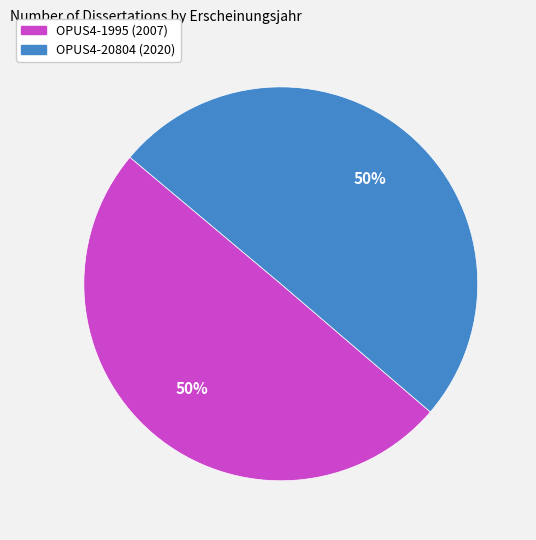

To the nearest percent, what portion does OPUS4-20804 (2020) represent?

50%